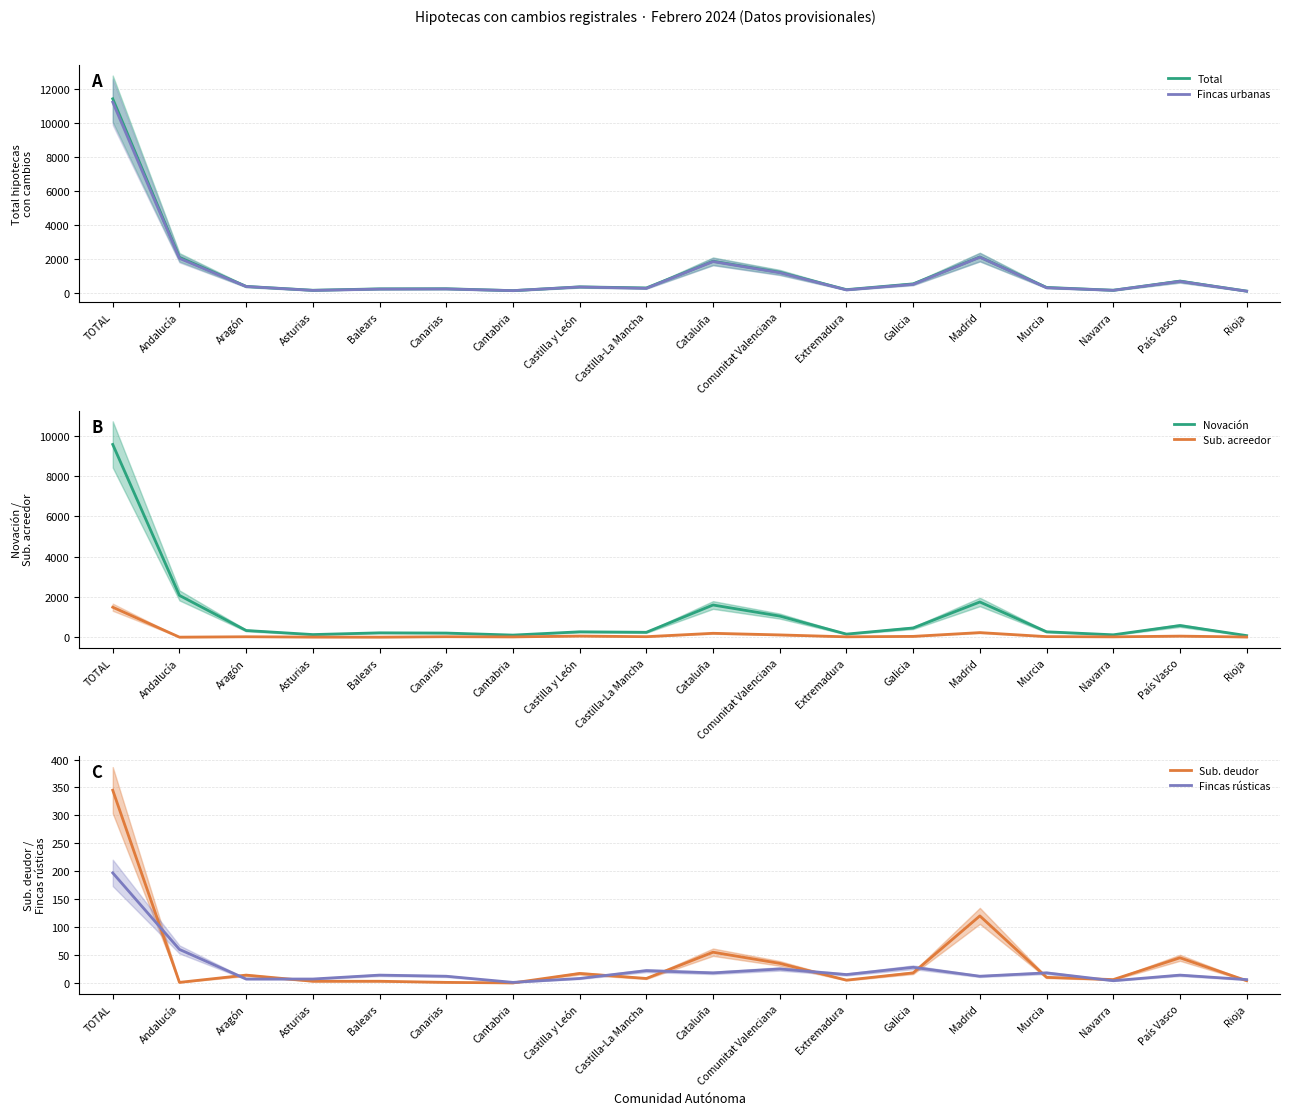

True or false: Fincas rústicas has more than 0 interior local peaks.

True